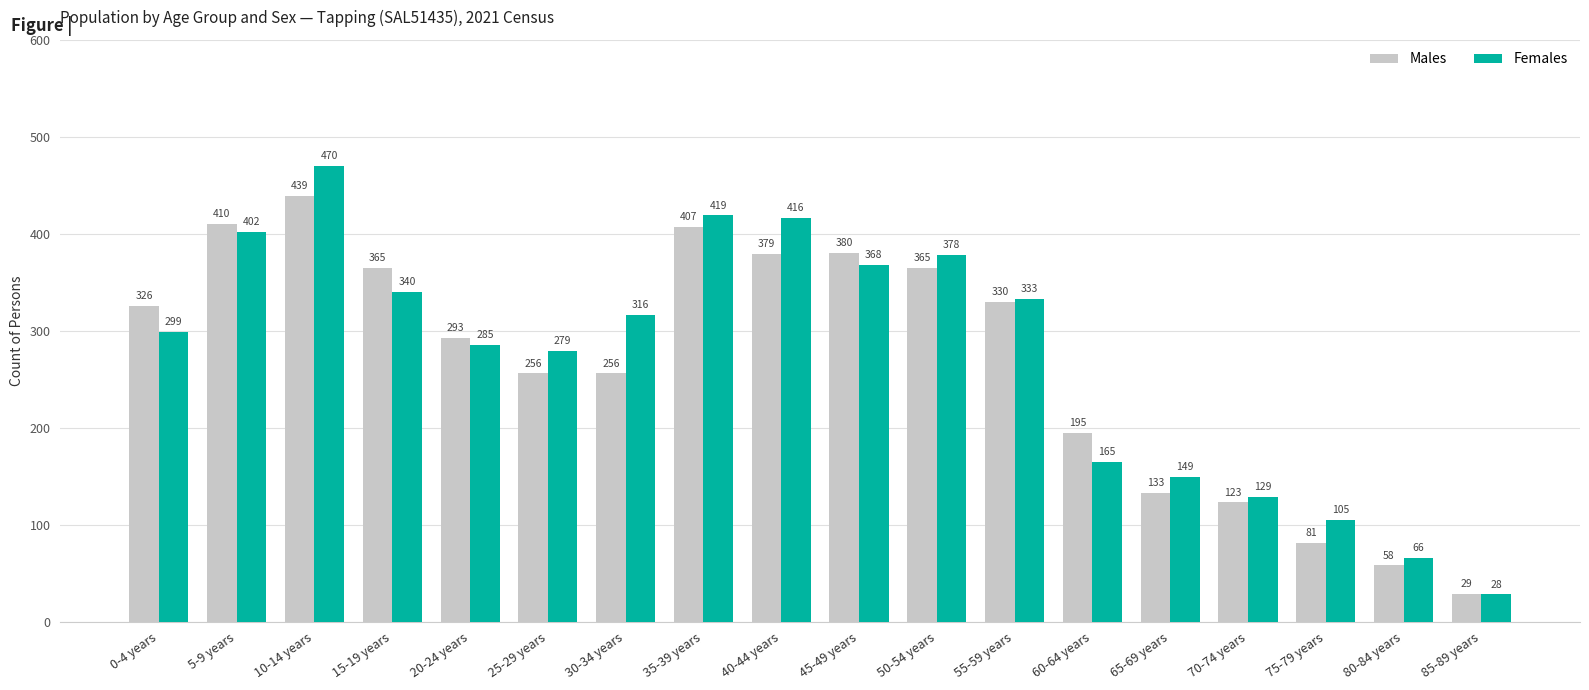

What position from the left is 0-4 years?

1